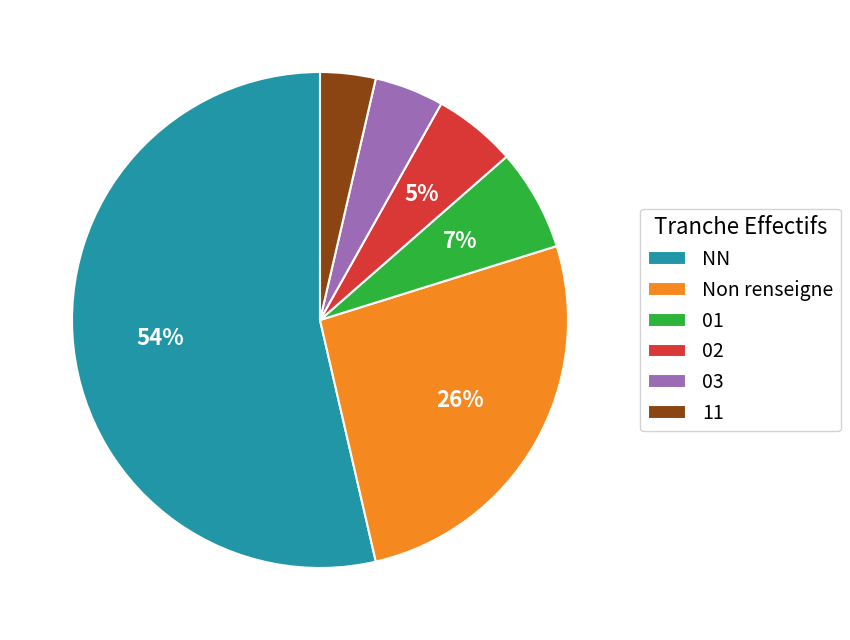

Which has a higher value, 02 or NN?

NN